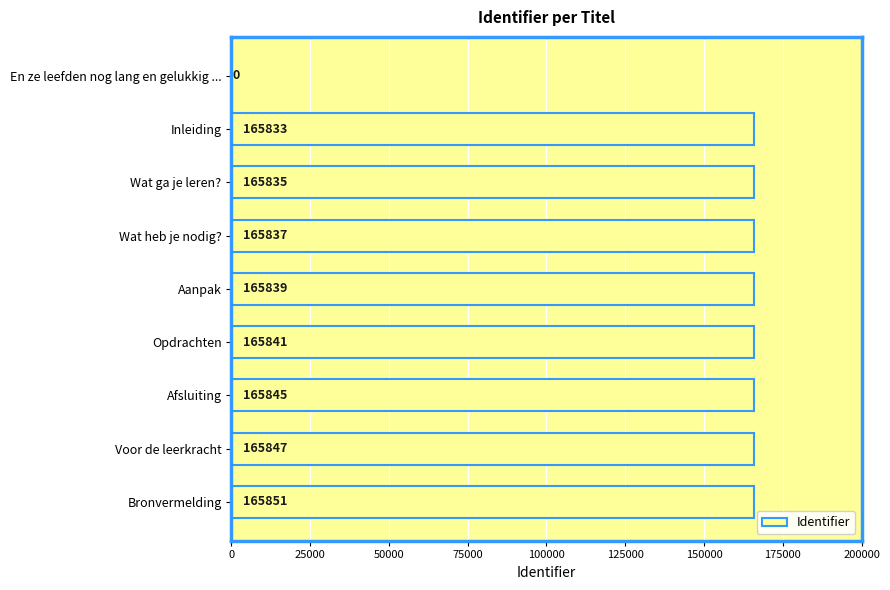

How many values are above zero?

8